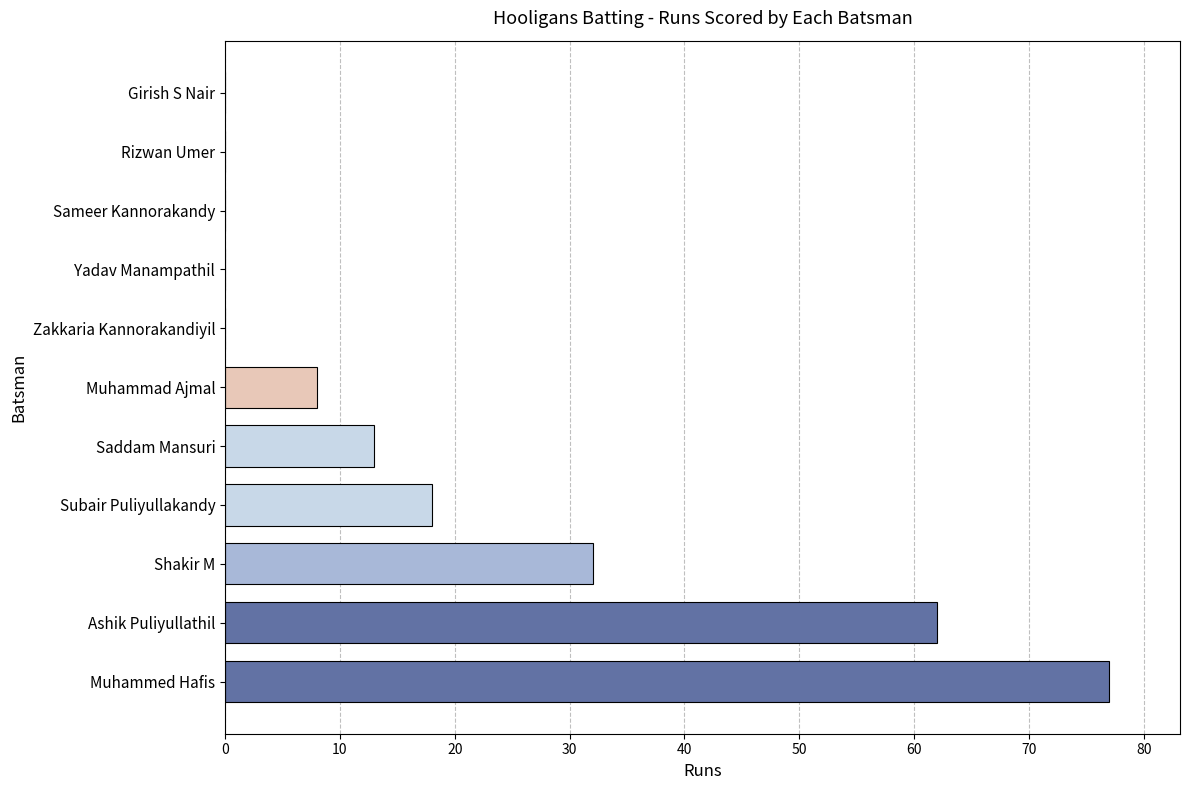

Reading top to bottom, transcribe all the data shown in this chart.

Girish S Nair=0	Rizwan Umer=0	Sameer Kannorakandy=0	Yadav Manampathil=0	Zakkaria Kannorakandiyil=0	Muhammad Ajmal=8	Saddam Mansuri=13	Subair Puliyullakandy=18	Shakir M=32	Ashik Puliyullathil=62	Muhammed Hafis=77